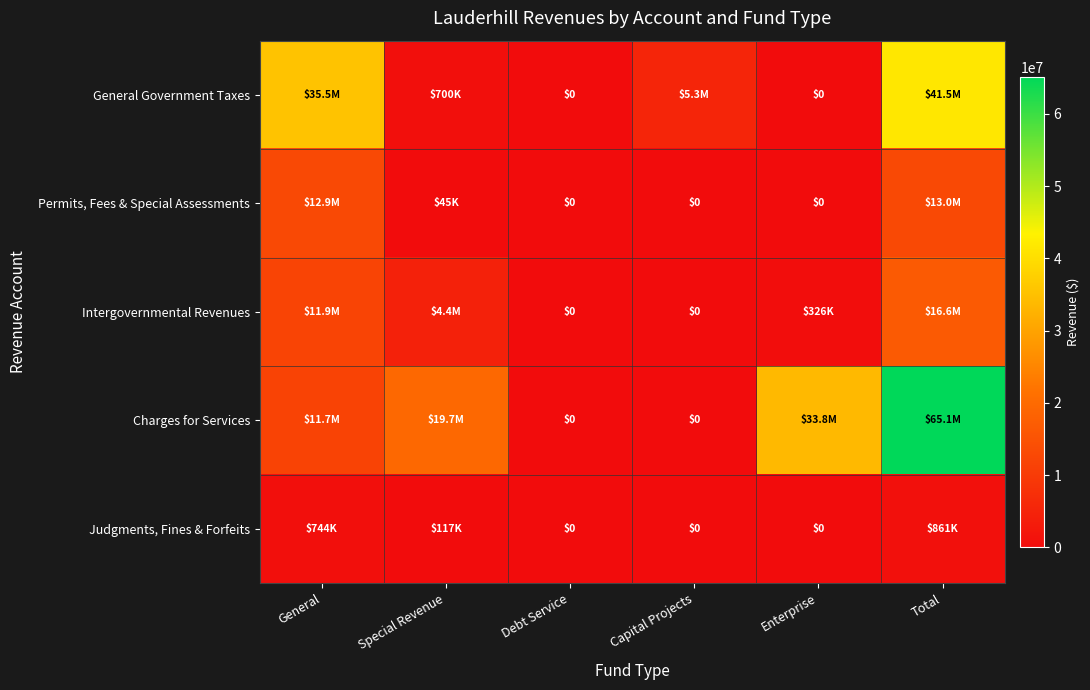

List the series in order of their peak value, highest first.

Charges for Services, General Government Taxes, Intergovernmental Revenues, Permits, Fees & Special Assessments, Judgments, Fines & Forfeits